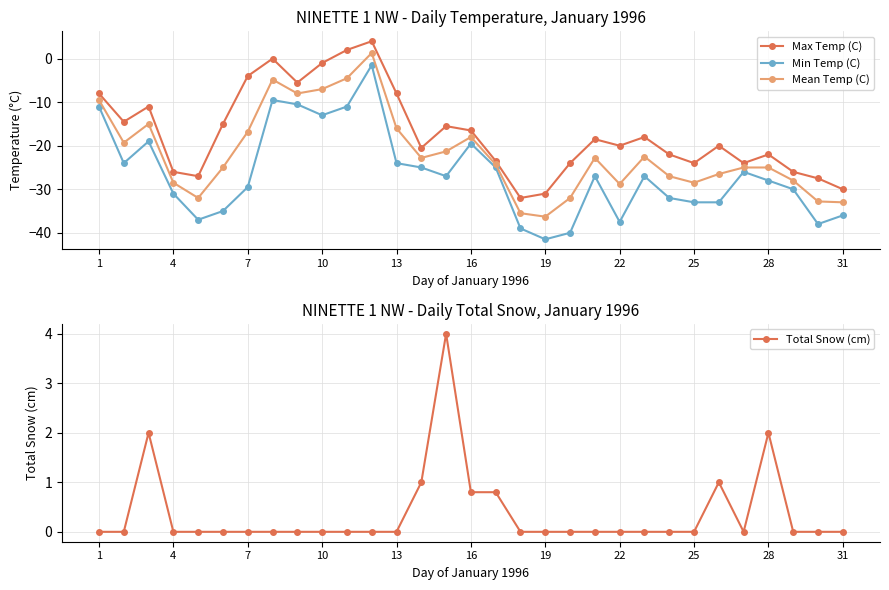

The Max Temp (C) series shows -30.0 at 31. True or false?

True